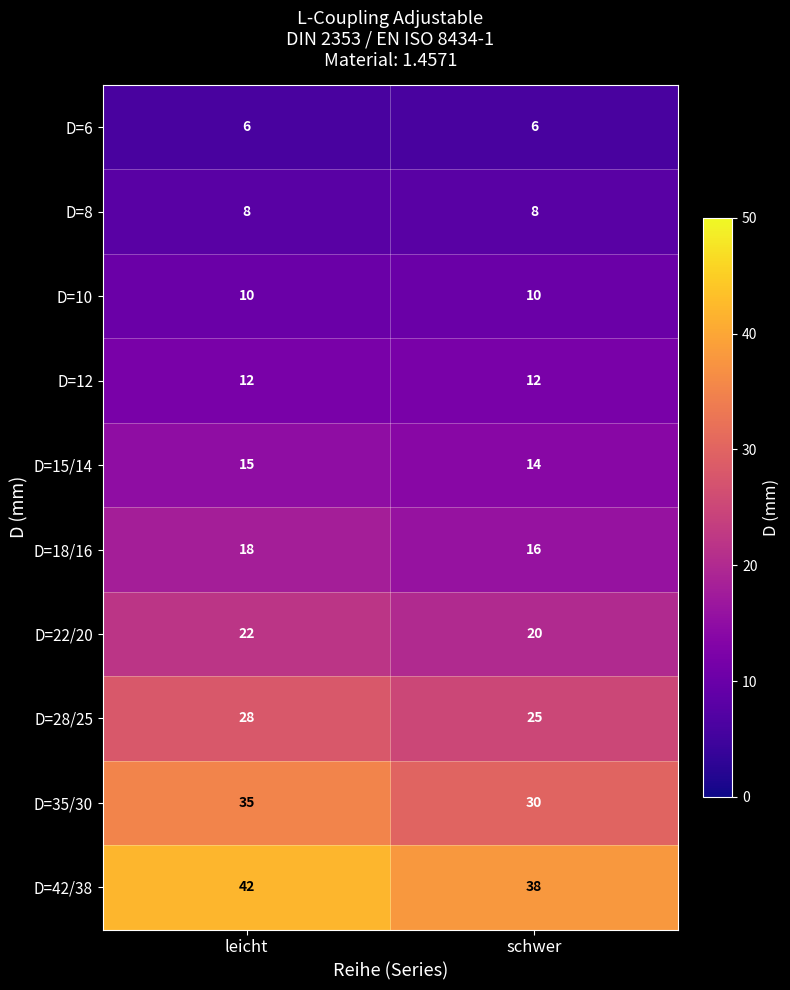

Which series has the widest spread of values?

D=35/30